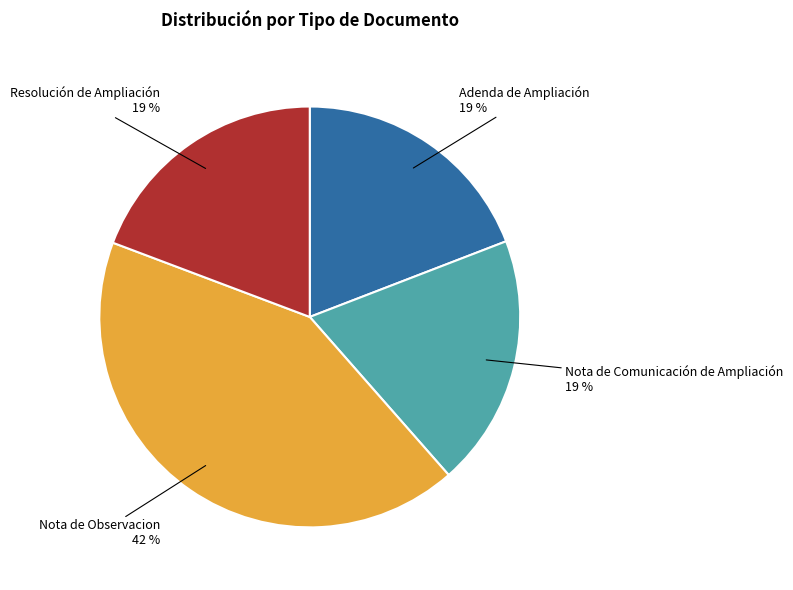

Is there any slice that represents more than half of the pie?

No